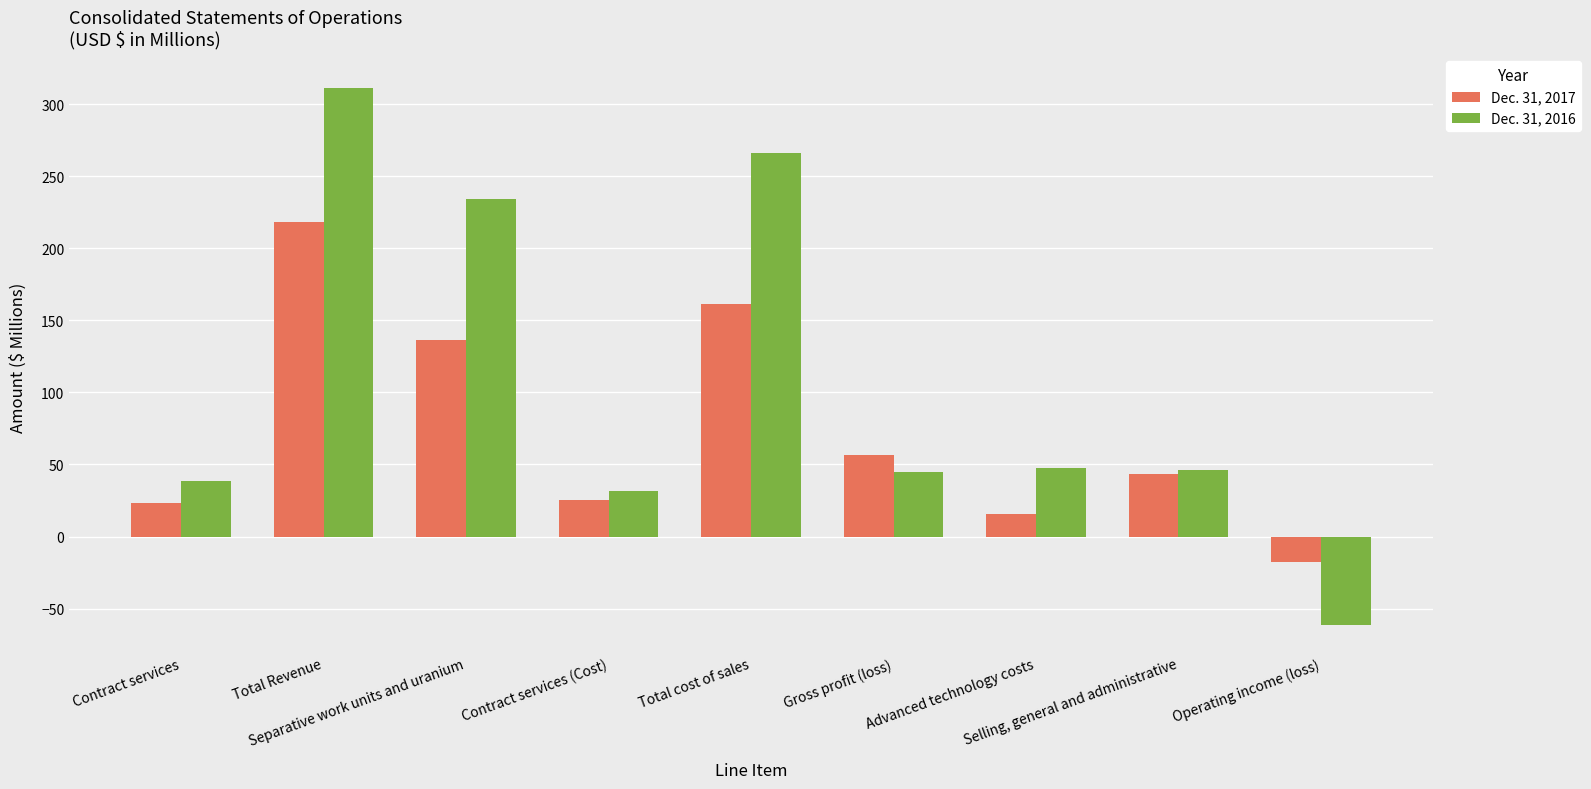

What is the greatest value displayed?

311.3